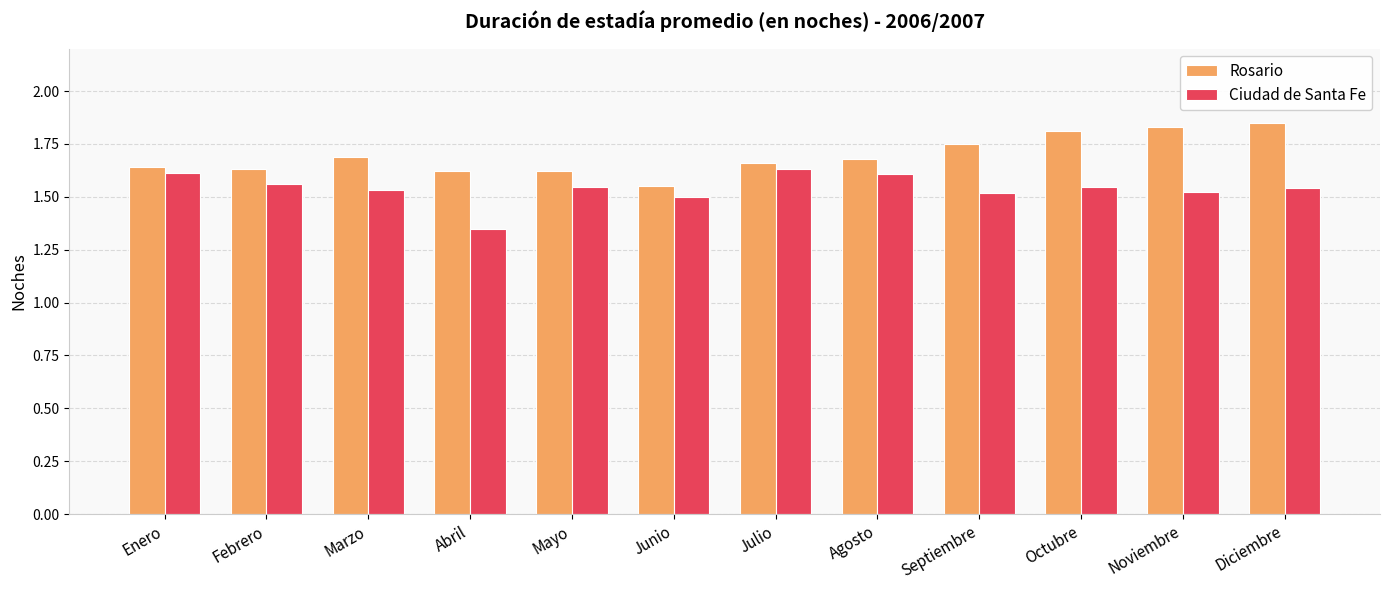

At how many categories does at least one series exceed 1?

12